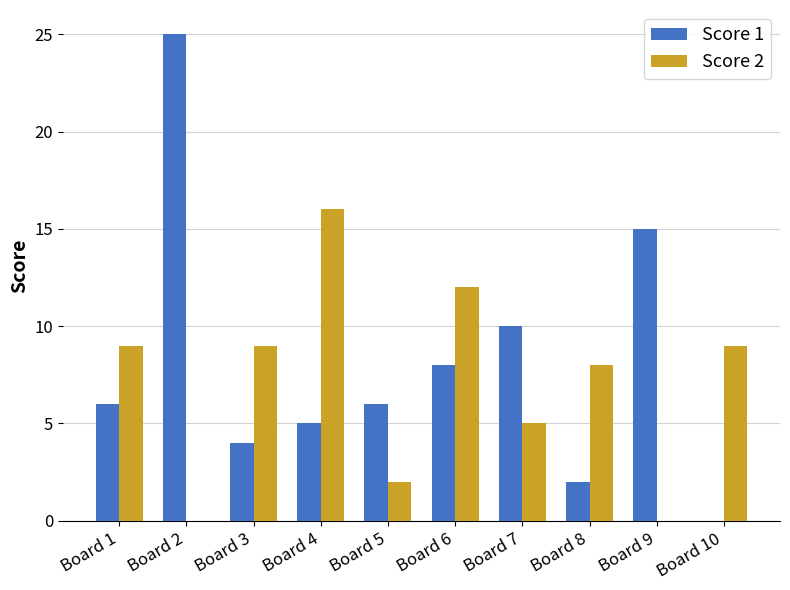

The Score 2 series shows 0 at Board 9. True or false?

True